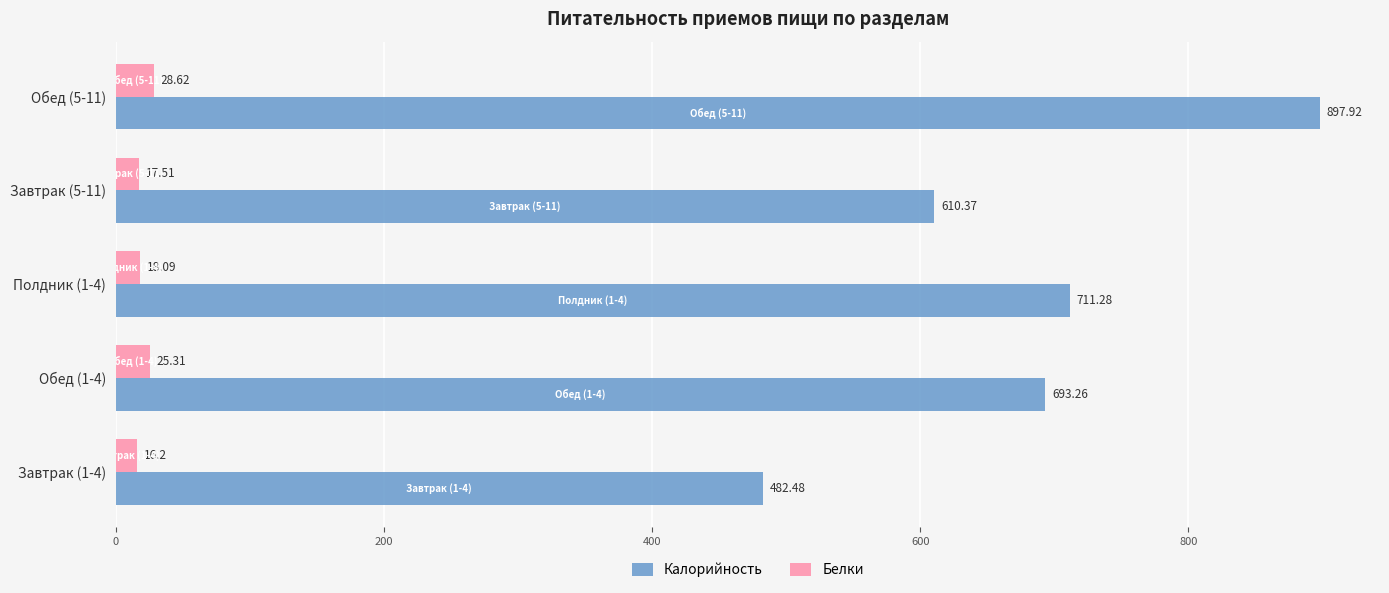

What is the difference between the second highest and second lowest values in the Калорийность series?

100.9